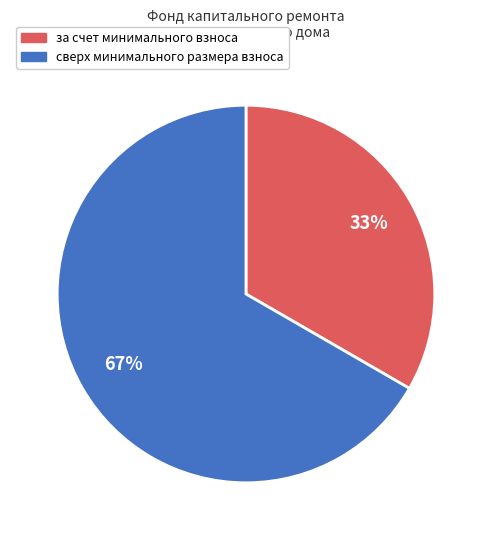

To the nearest percent, what is the combined percentage of сверх минимального размера взноса and за счет минимального взноса?

100%